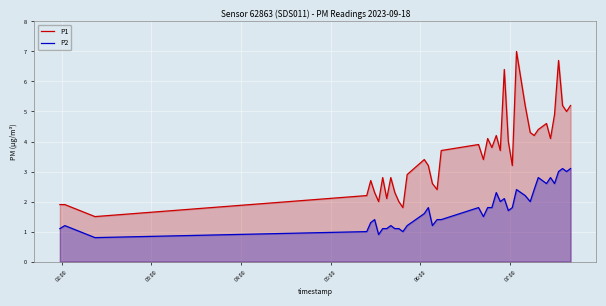

Which series has the largest total across all categories?

P1